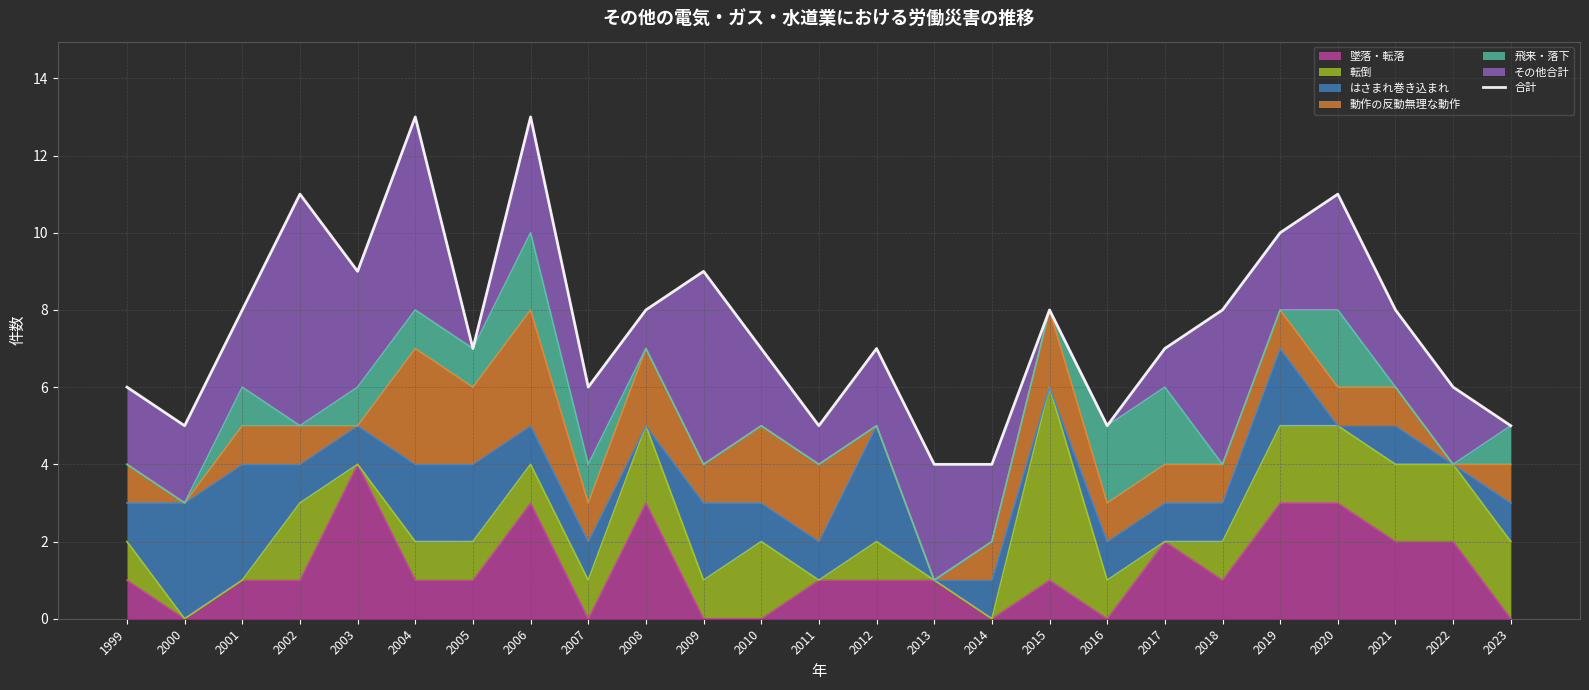

Where is the data nearest to the value 8?

2001